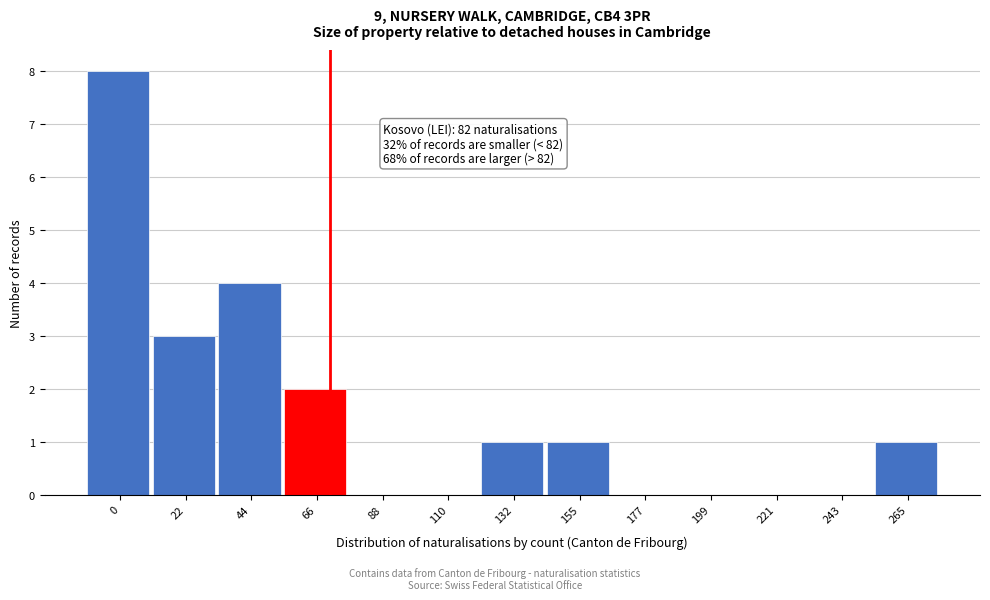

Reading left to right, list all the values displayed in this chart.

0=8	22=3	44=4	66=2	88=0	110=0	132=1	155=1	177=0	199=0	221=0	243=0	265=1